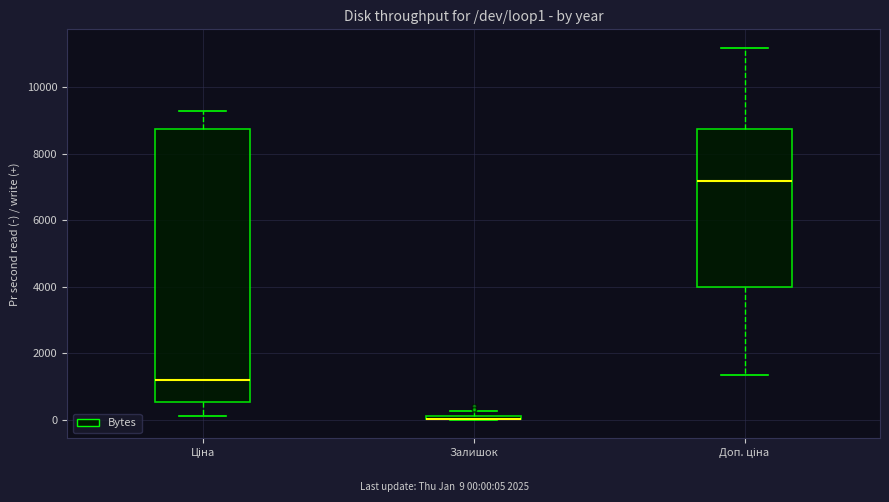

Which box is the tallest, from its lower edge to its upper edge?

Ціна